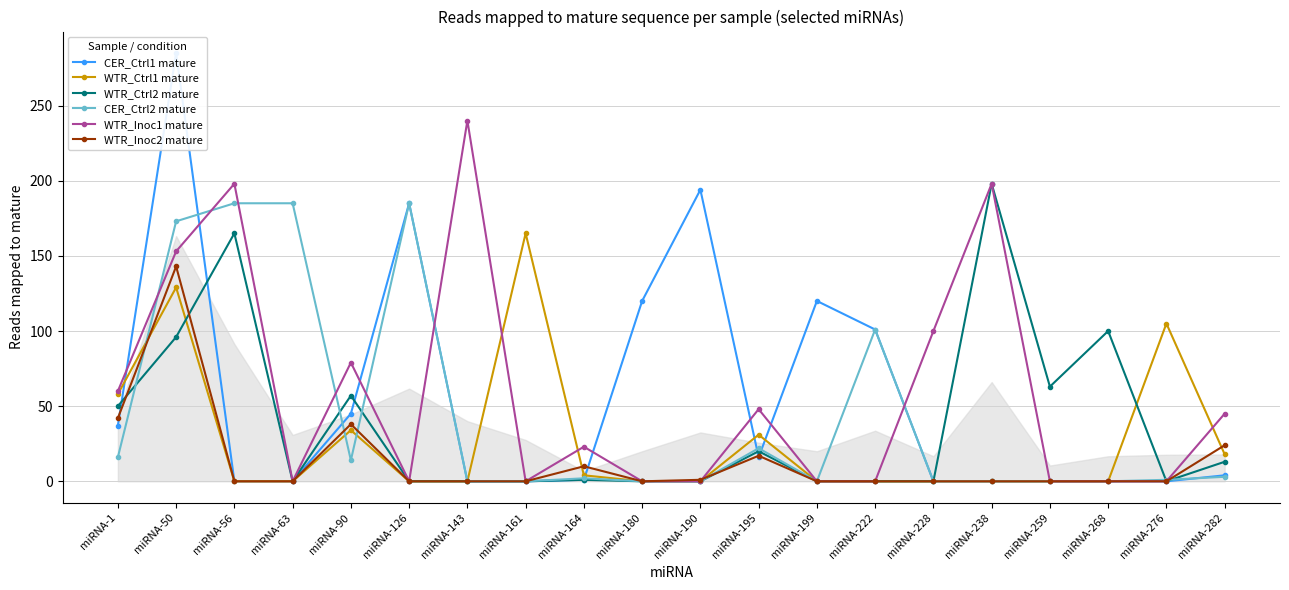

How many interior local peaks does the WTR_Ctrl1 mature series have?

5